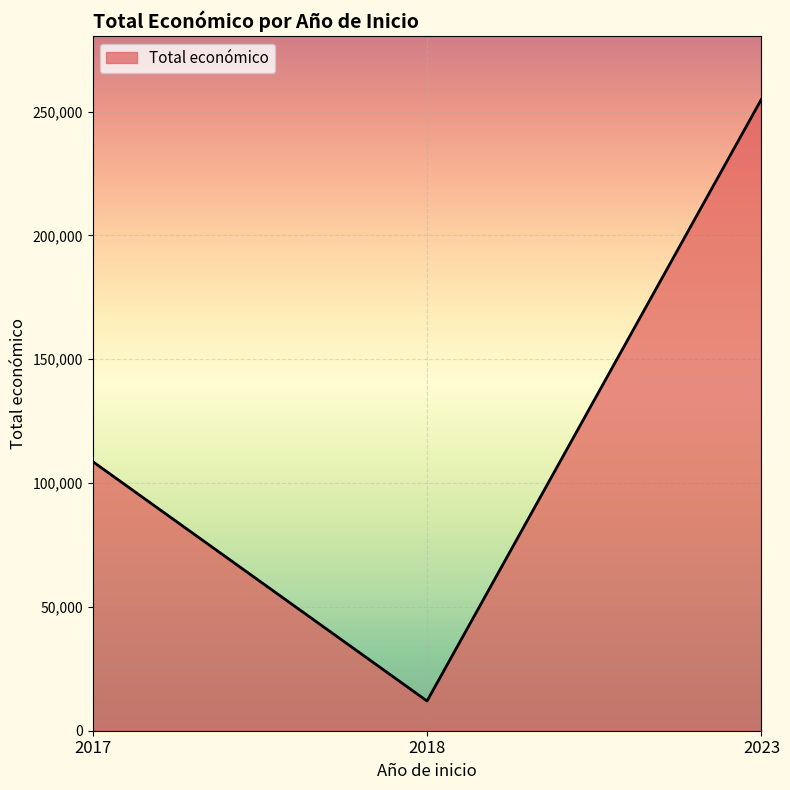

Reading right to left, list all the values displayed in this chart.

254993	12000	108696